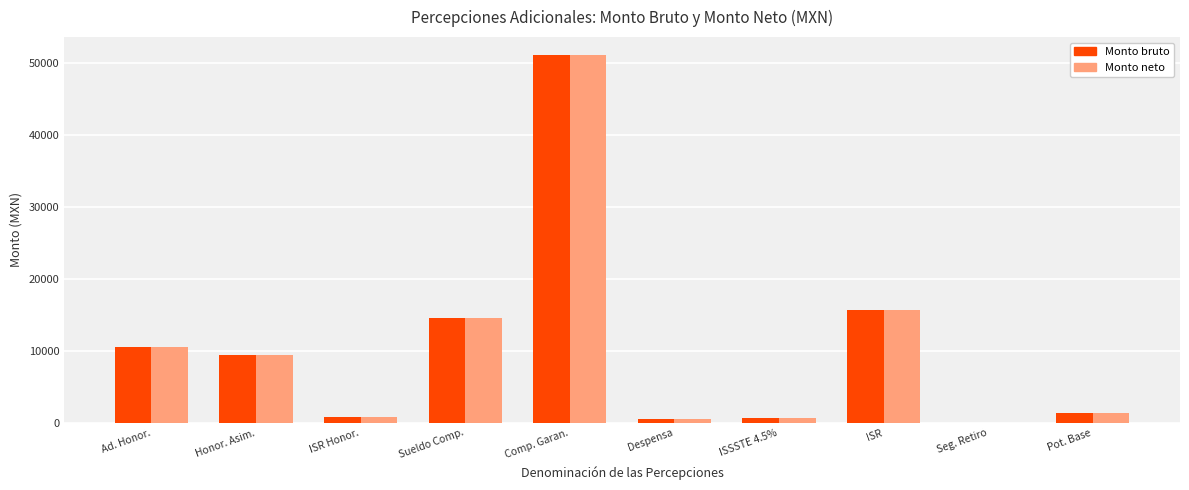

How many groups of bars are there?

10